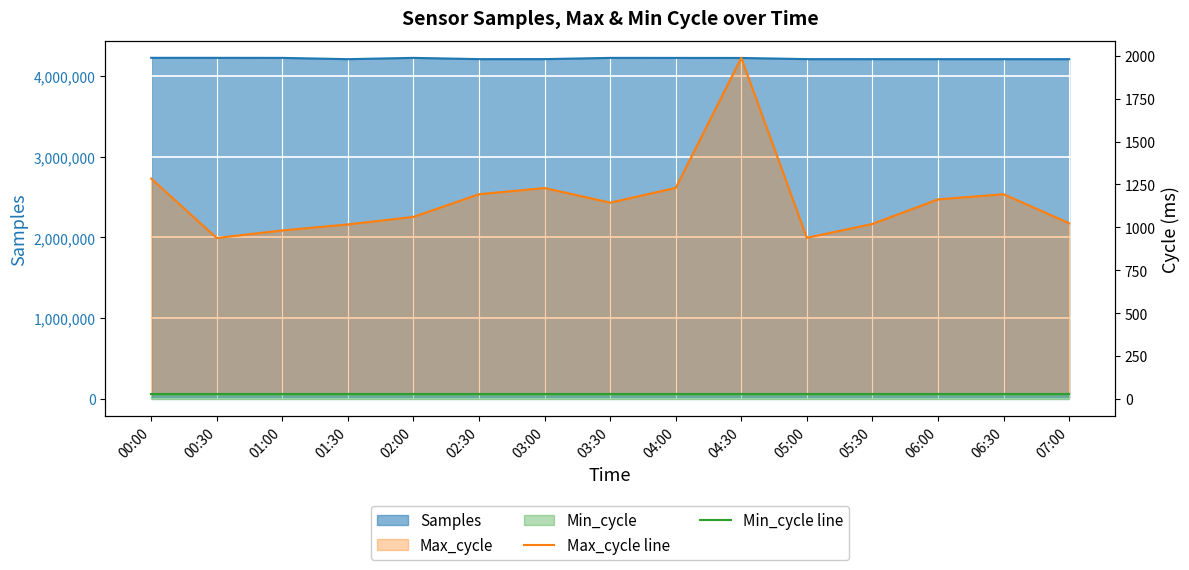

Rank the categories by Max_cycle line value from highest to lowest.

04:30, 00:00, 04:00, 03:00, 02:30, 06:30, 06:00, 03:30, 02:00, 07:00, 05:30, 01:30, 01:00, 05:00, 00:30